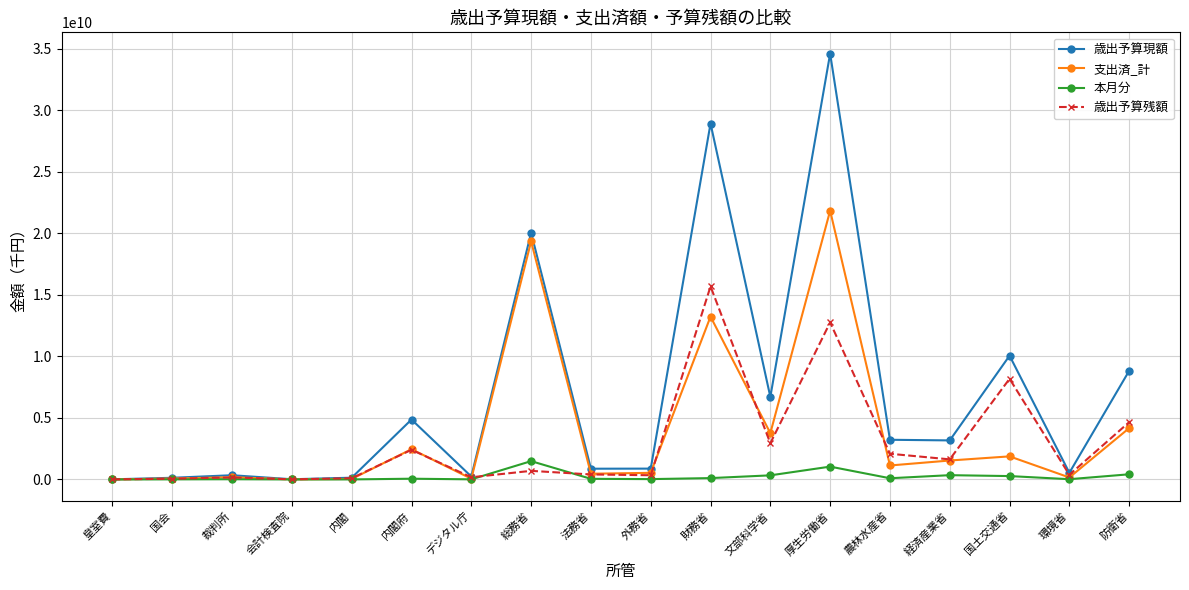

The 歳出予算現額 series shows 28924497284 at 財務省. True or false?

True